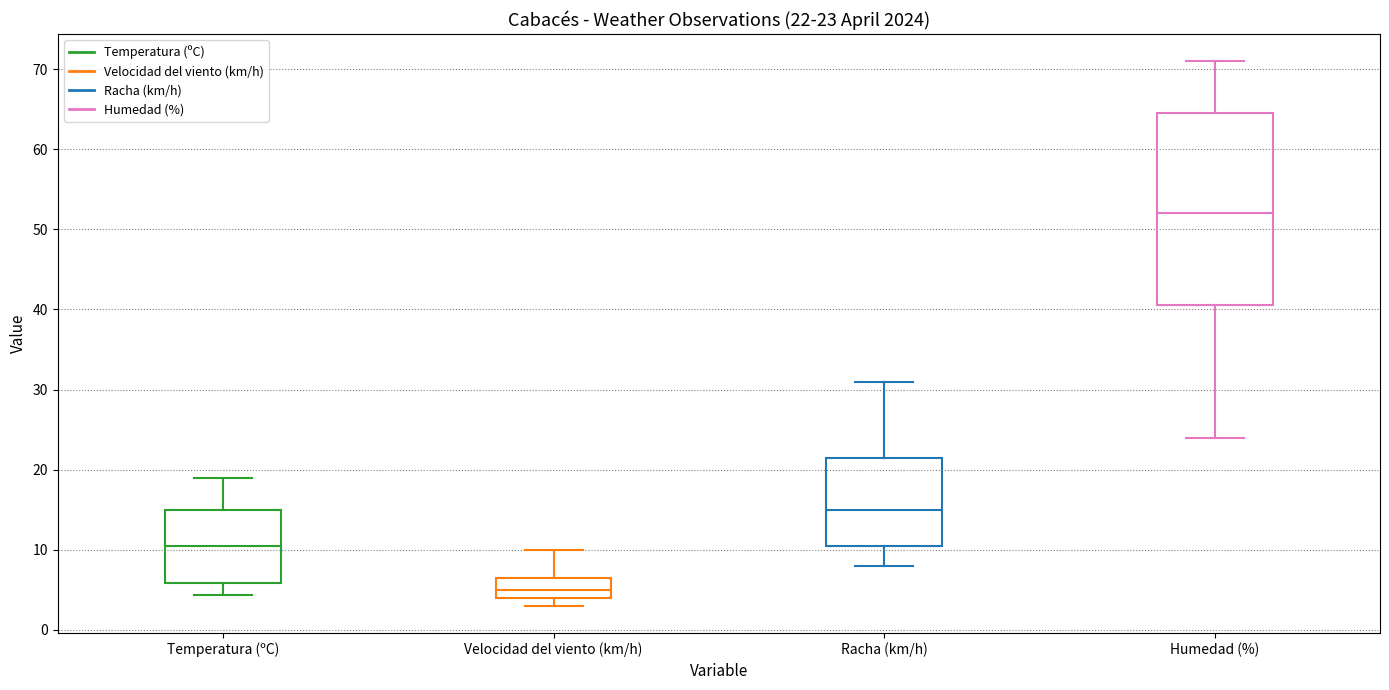

Which box is the tallest, from its lower edge to its upper edge?

Humedad (%)